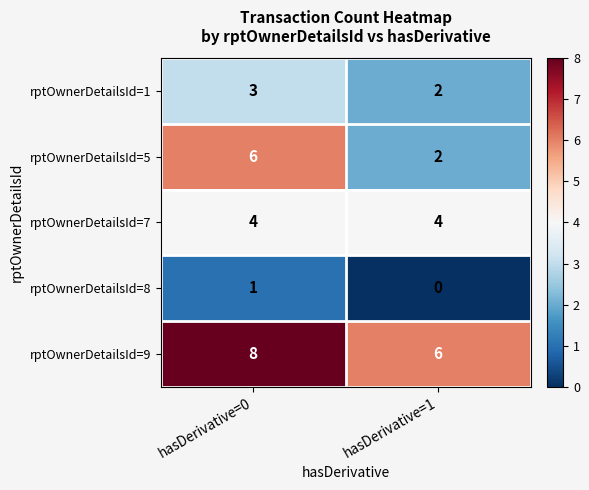

At which category does the chart reach its minimum across all series?

hasDerivative=1